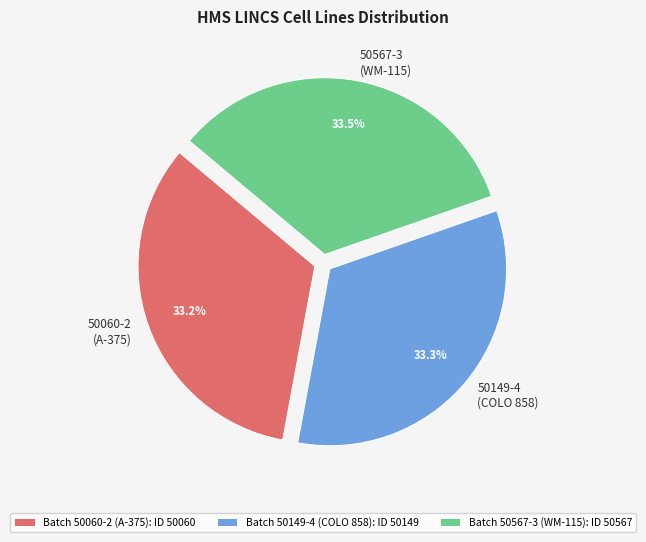

Count the number of slices in the pie.

3